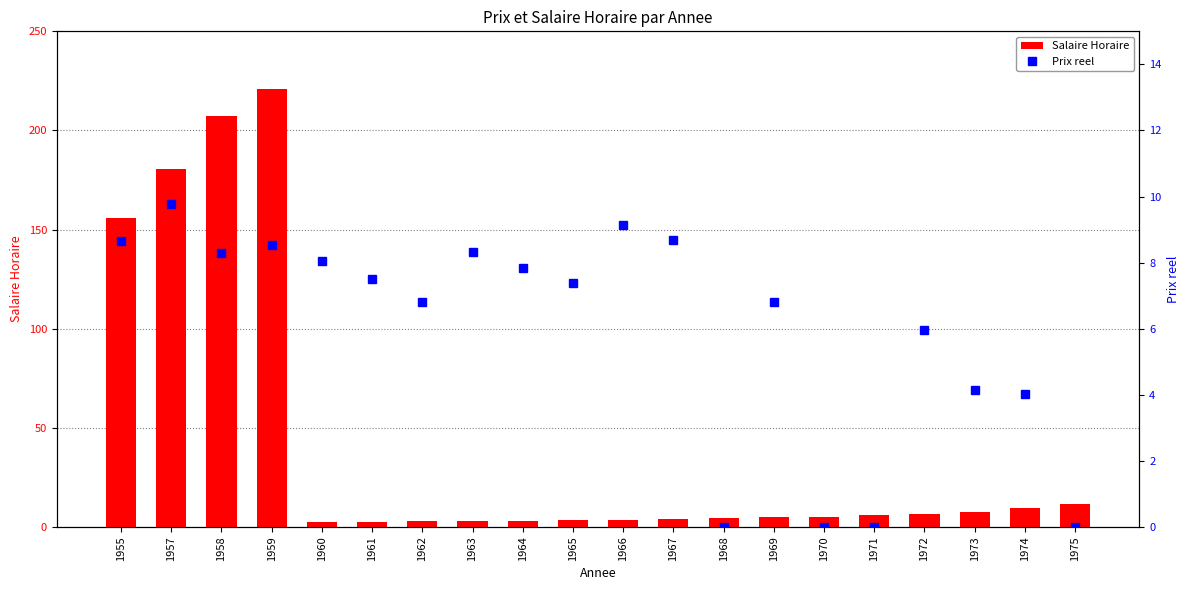

Which category has the lowest value across all series?

1968